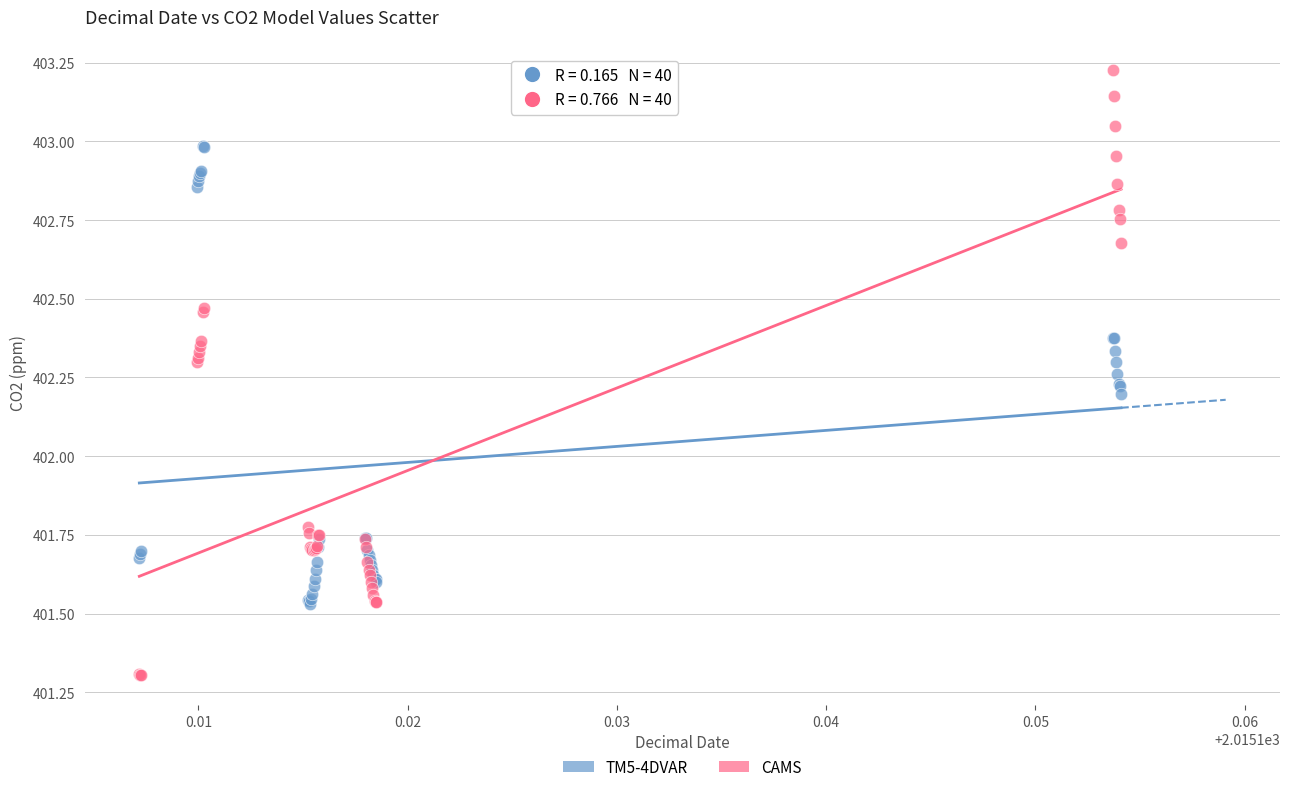

Which series contains the lowest Y value?

CAMS